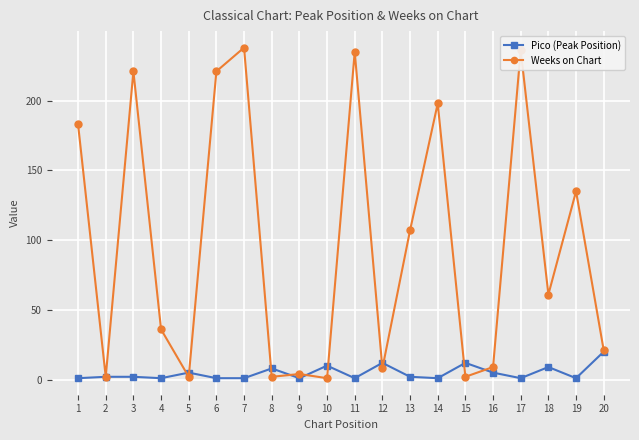

What is the sum of all Pico (Peak Position) values?

96